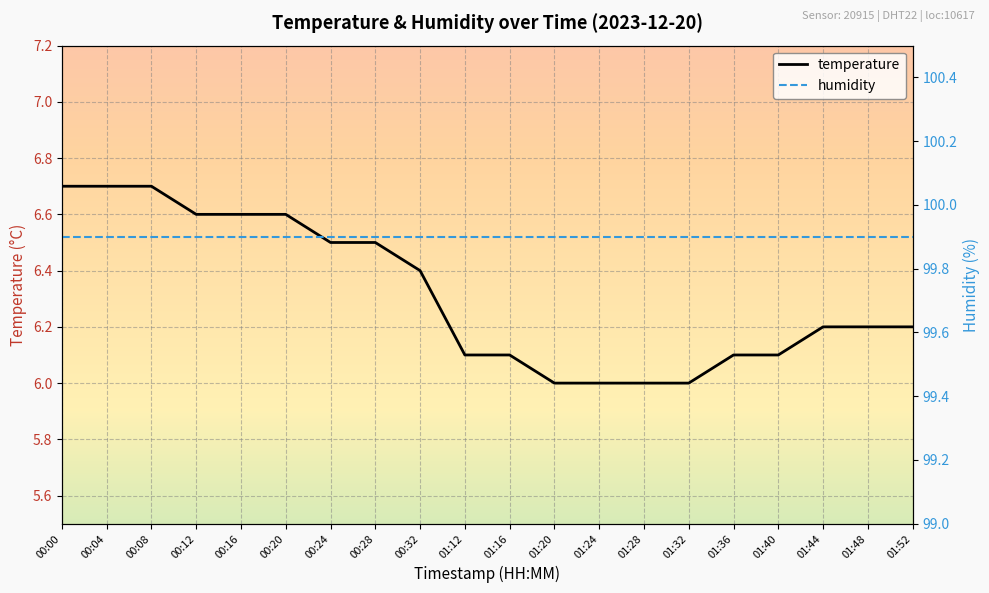

What is the smallest value displayed?

6.0